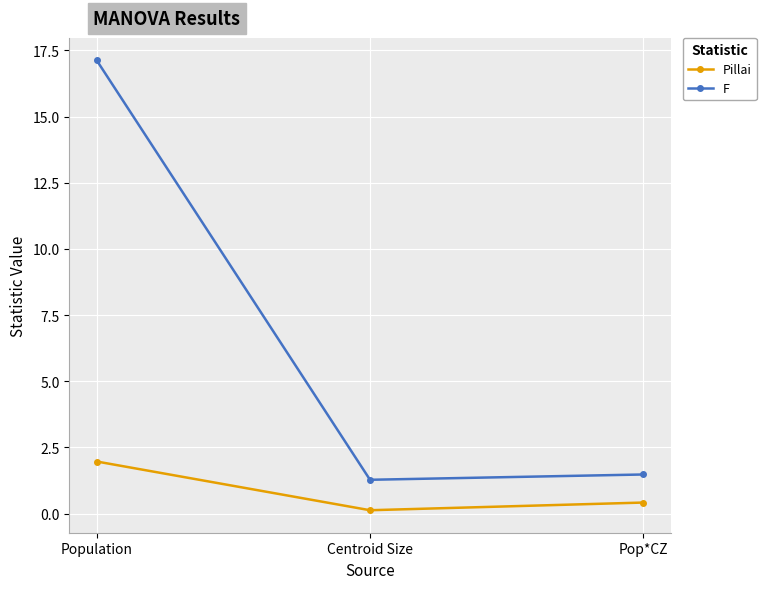

What position from the left is Population?

1